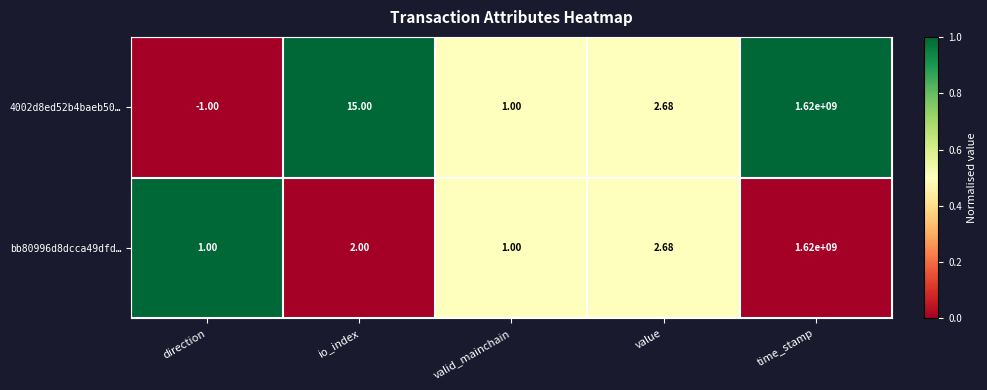

How many distinct data groups are displayed?

2